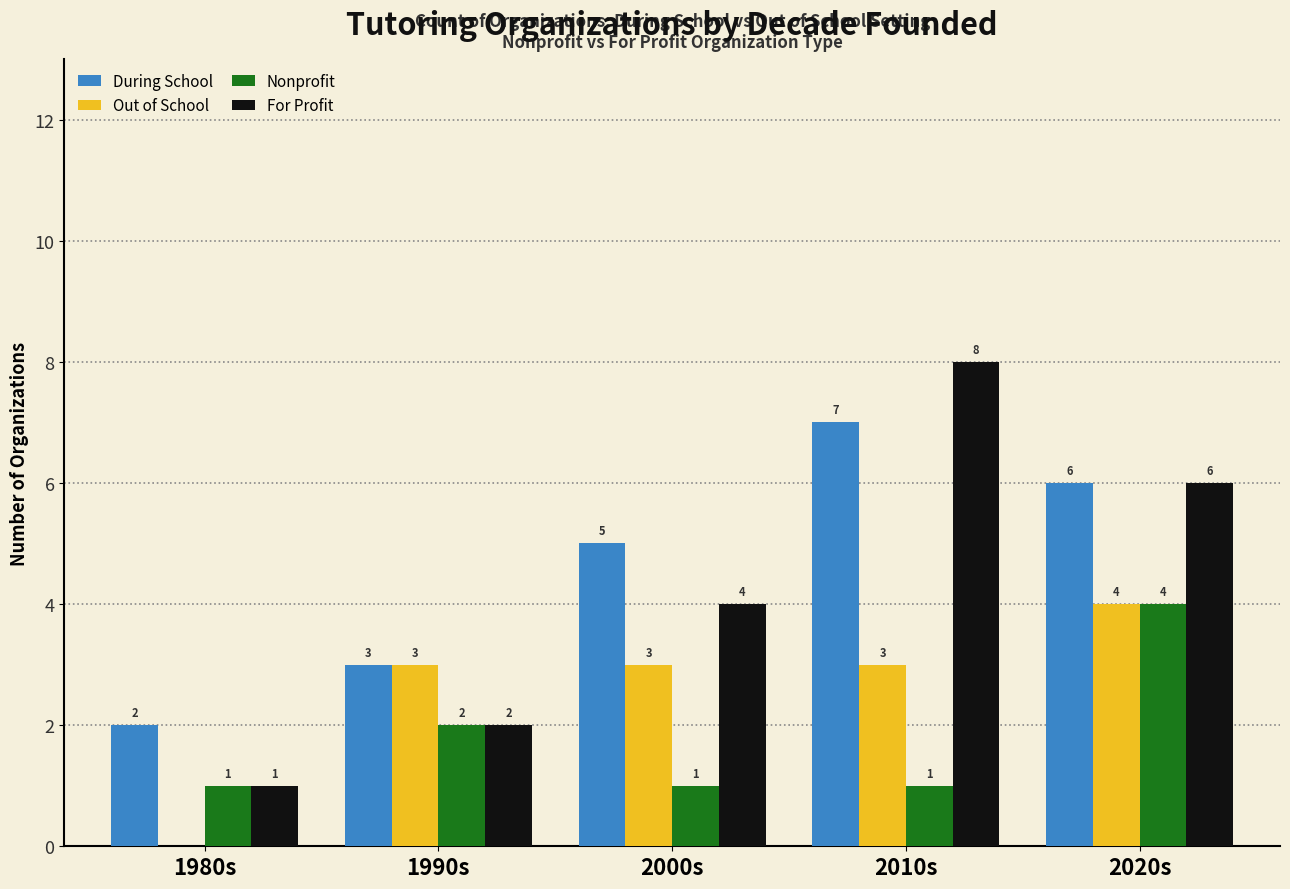

At which category does the chart reach its peak across all series?

2010s